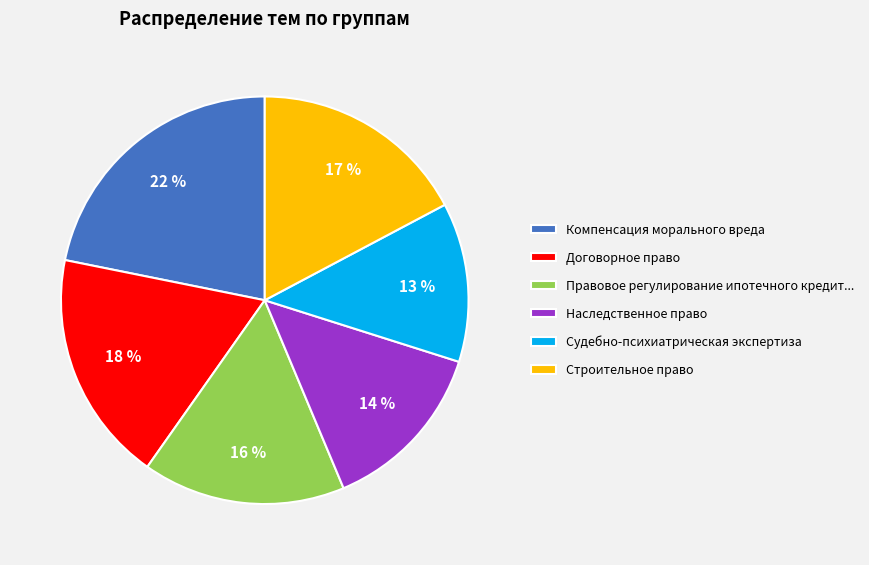

Does Строительное право represent more than half of the total?

No